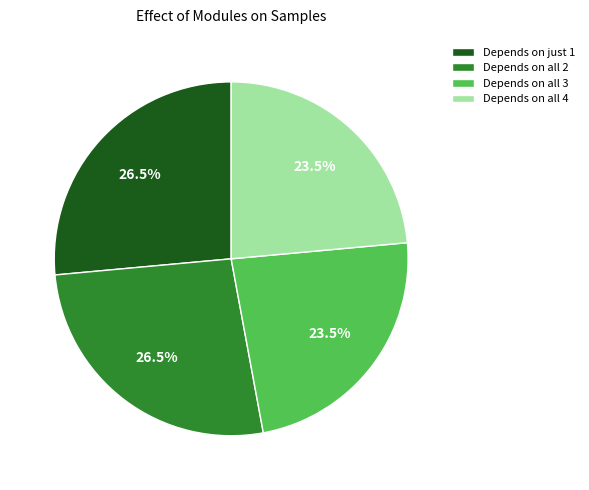

Is the sum of Depends on all 4 and Depends on all 3 greater than half?

No